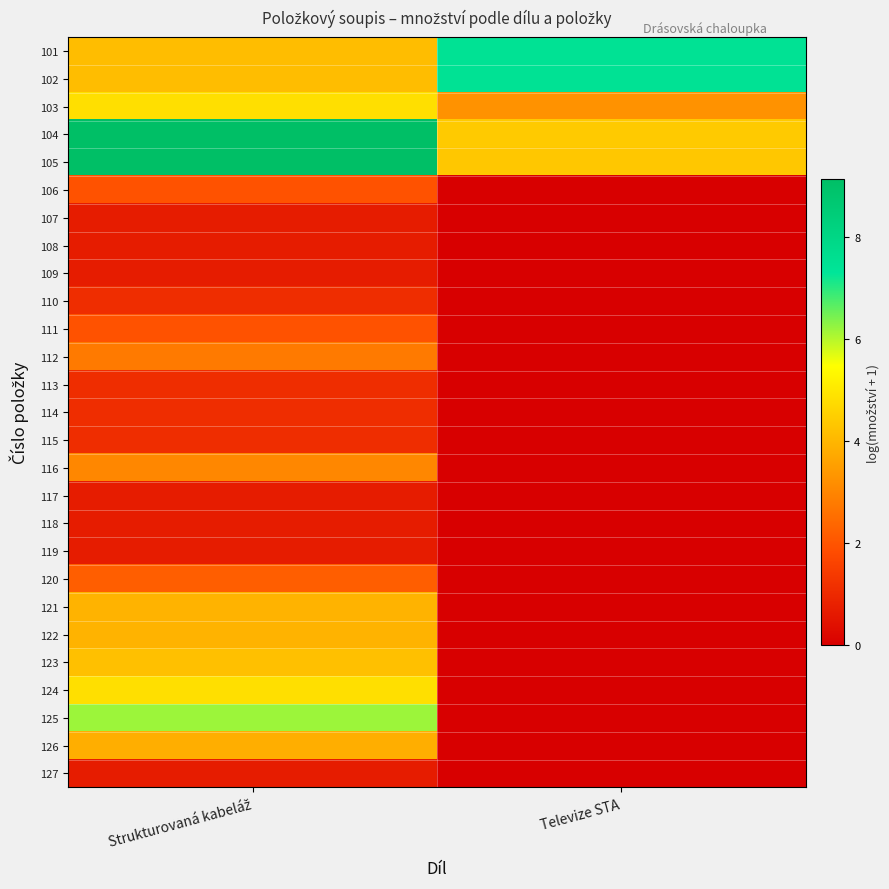

What is the difference between the highest and lowest values at Strukturovaná kabeláž?

8.4